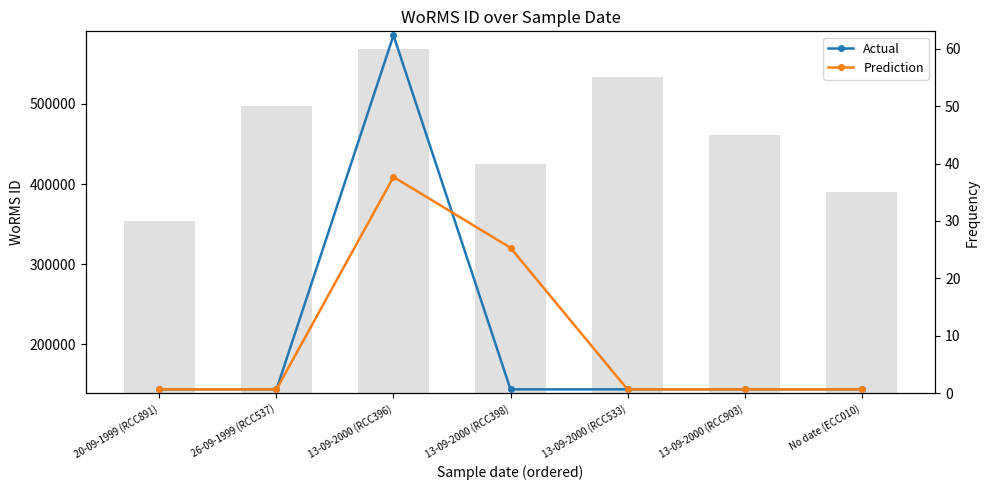

What position from the right is No date (ECC010)?

1